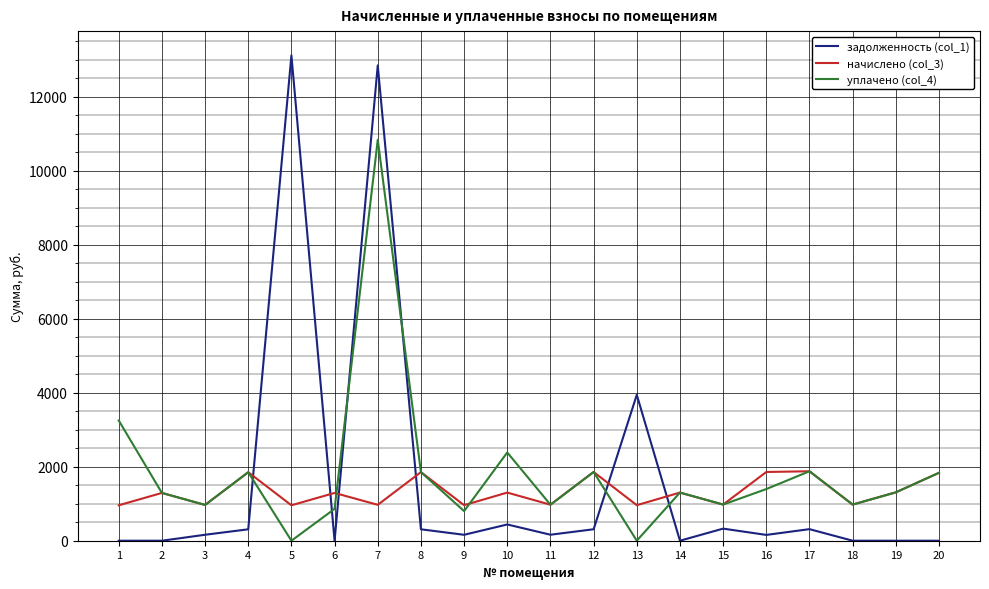

Is the value of задолженность (col_1) at 1 greater than the value of уплачено (col_4) at 18?

No